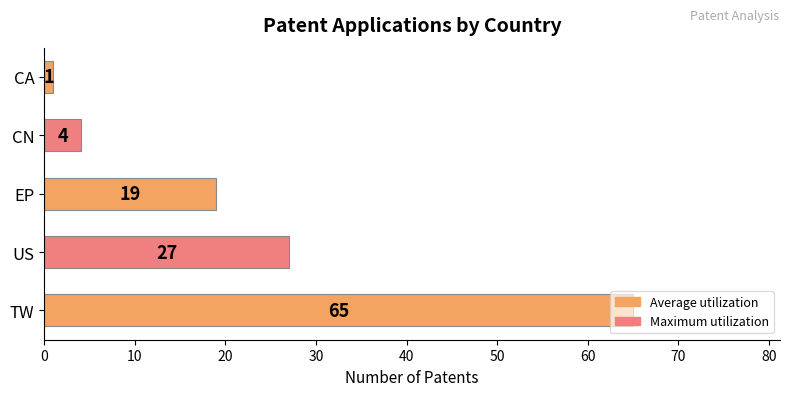

What is the sum of all values?

116